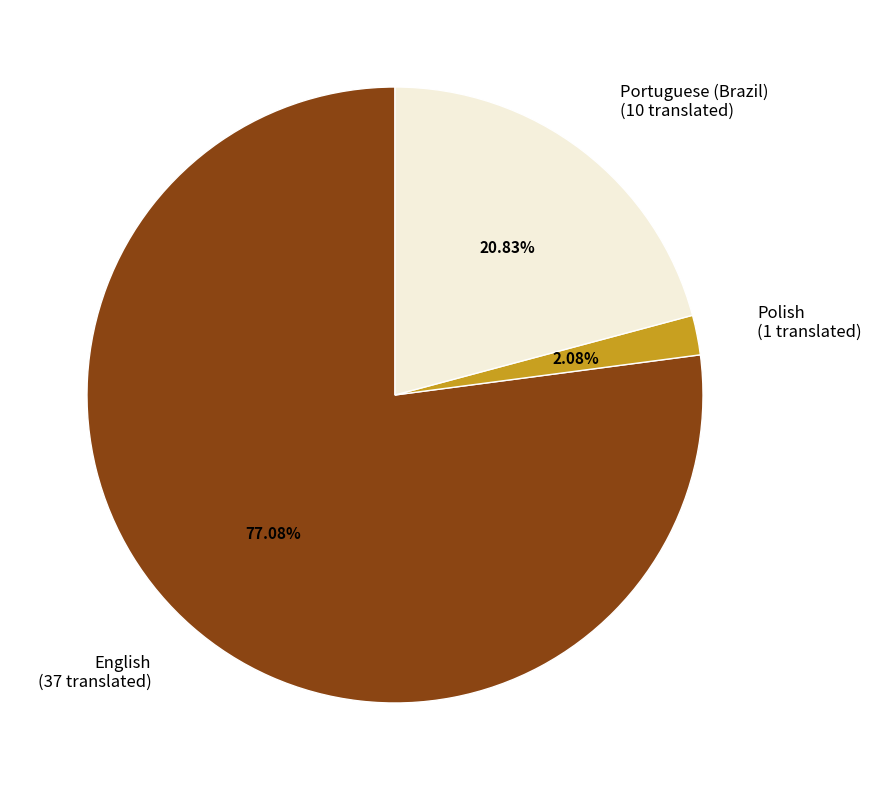

How many segments does this pie chart have?

3